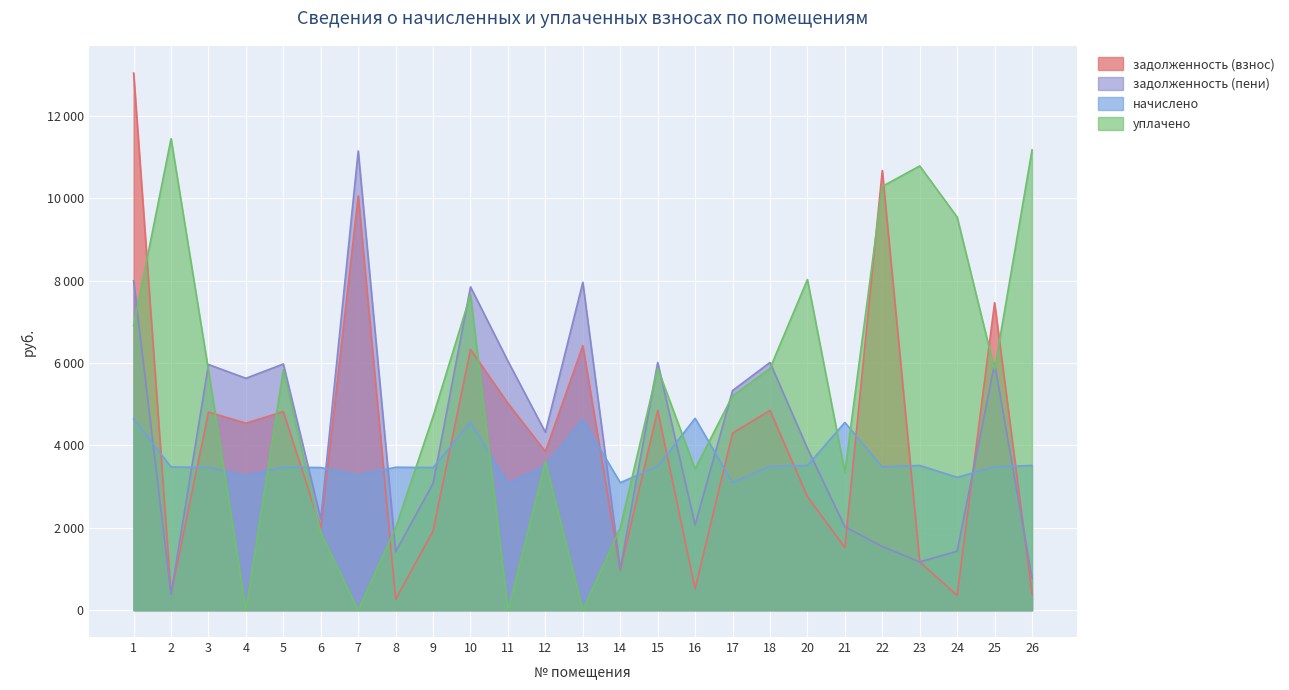

Reading left to right, extract all data points from this chart.

задолженность (взнос): 1=13039.7	2=386.4	3=4810.0	4=4540.0	5=4819.7	6=1996.6	7=10056.0	8=263.4	9=1924.0	10=6330.0	11=5021.4	12=3850.7	13=6420.0	14=965.0	15=4850.0	16=517.6	17=4300.0	18=4850.0	20=2757.7	21=1519.2	22=10674.8	23=1171.2	24=358.4	25=7465.4	26=390.4
задолженность (пени): 1=7998.0	2=386.4	3=5964.4	4=5629.6	5=5976.5	6=2213.0	7=11148.0	8=1420.2	9=3078.4	10=7849.2	11=6046.2	12=4319.5	13=7960.8	14=997.0	15=6014.0	16=2070.4	17=5332.0	18=6014.0	20=3928.9	21=2025.6	22=1545.6	23=1171.2	24=1433.6	25=5989.2	26=780.8
начислено: 1=4644.0	2=3477.6	3=3463.2	4=3268.8	5=3470.4	6=3463.2	7=3276.0	8=3470.4	9=3463.2	10=4557.6	11=3074.4	12=3506.4	13=4622.4	14=3096.0	15=3492.0	16=4658.4	17=3096.0	18=3492.0	20=3513.6	21=4557.6	22=3477.6	23=3513.6	24=3225.6	25=3477.6	26=3513.6
уплачено: 1=6905.2	2=11447.6	3=5820.6	4=0.0	5=5833.0	6=1875.9	7=0.0	8=2000.0	9=4706.6	10=7659.9	11=0.0	12=3612.0	13=0.0	14=2000.0	15=5869.0	16=3428.8	17=5203.4	18=5869.0	20=8027.6	21=3354.9	22=10288.4	23=10785.3	24=9542.9	25=5844.8	26=11175.7